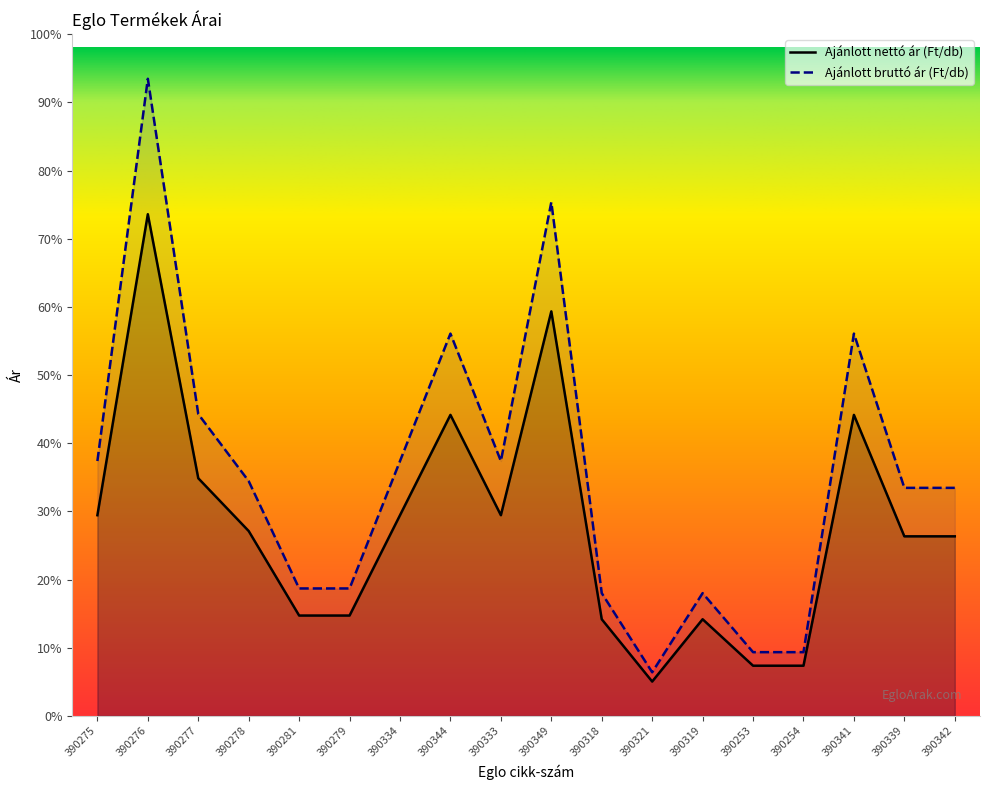

The Ajánlott bruttó ár (Ft/db) series shows 130015 at 390253. True or false?

False